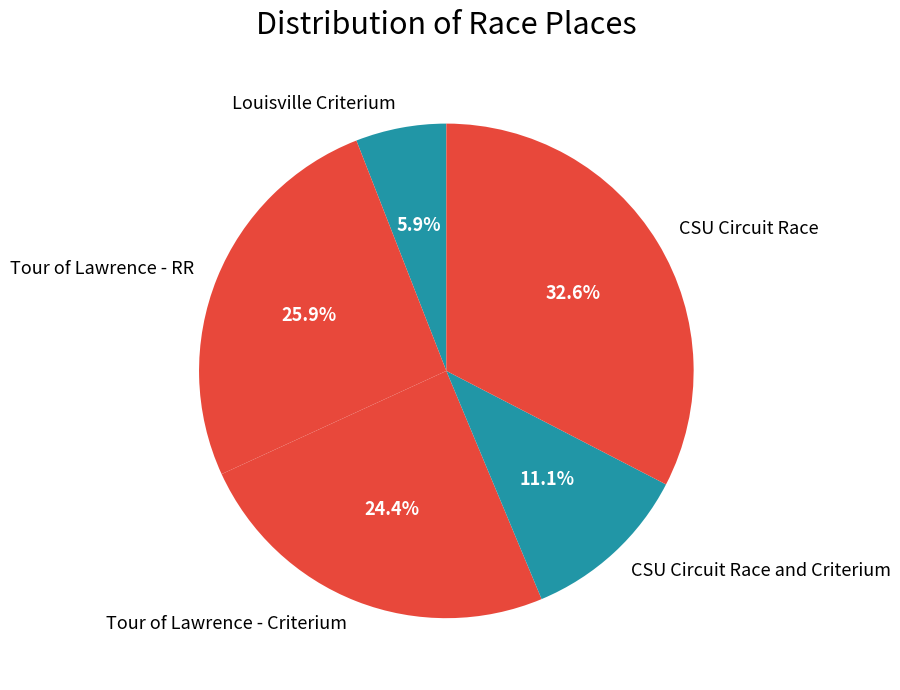

How many segments does this pie chart have?

5